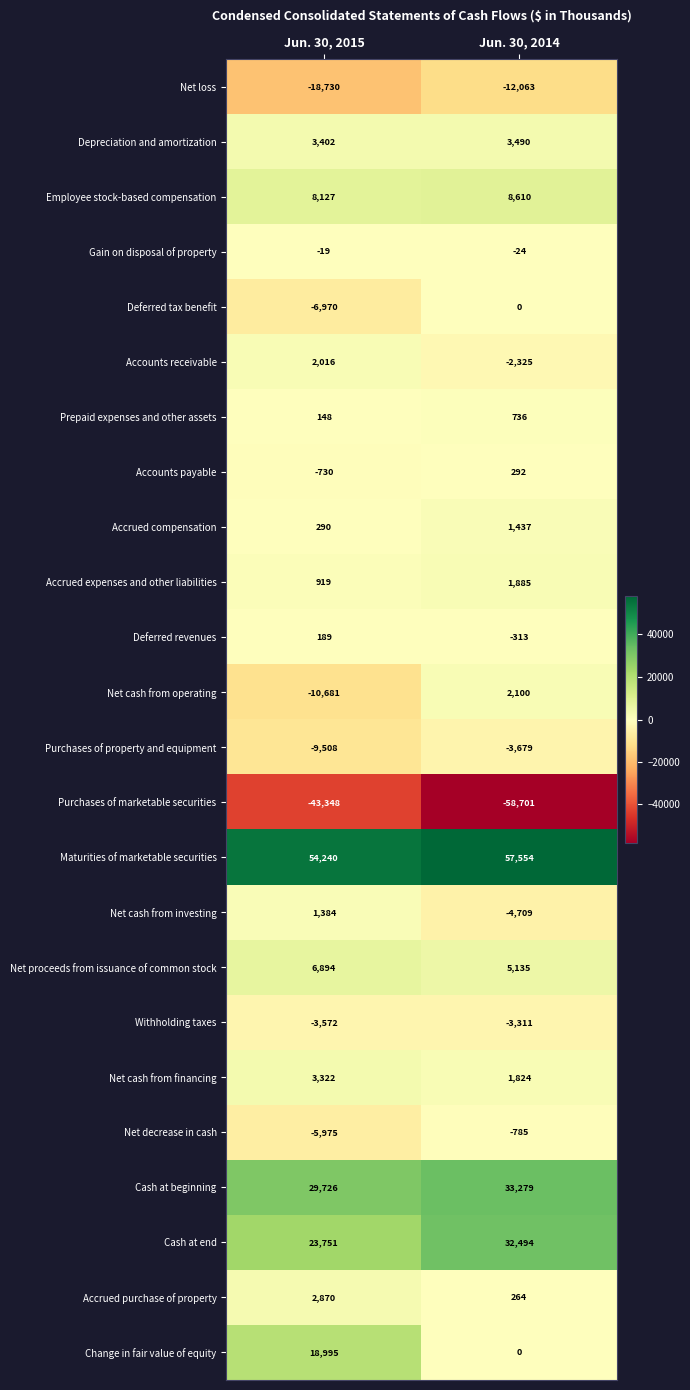

At which label is Deferred revenues closest to -62?

Jun. 30, 2015